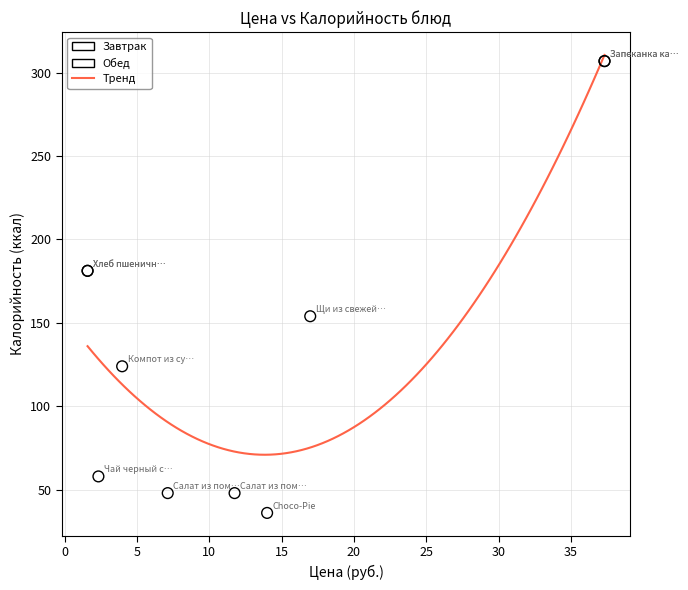

Which series reaches the minimum Y coordinate?

Завтрак